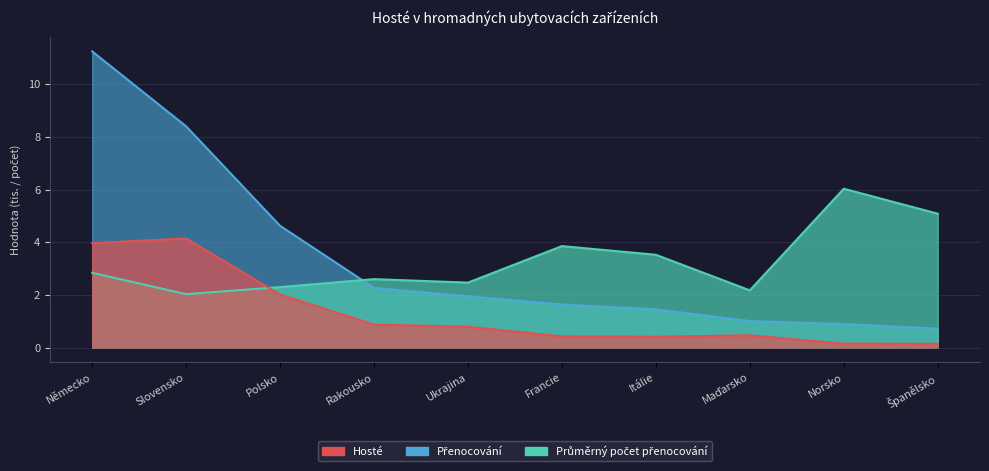

At which category is the sum across all series the highest?

Německo